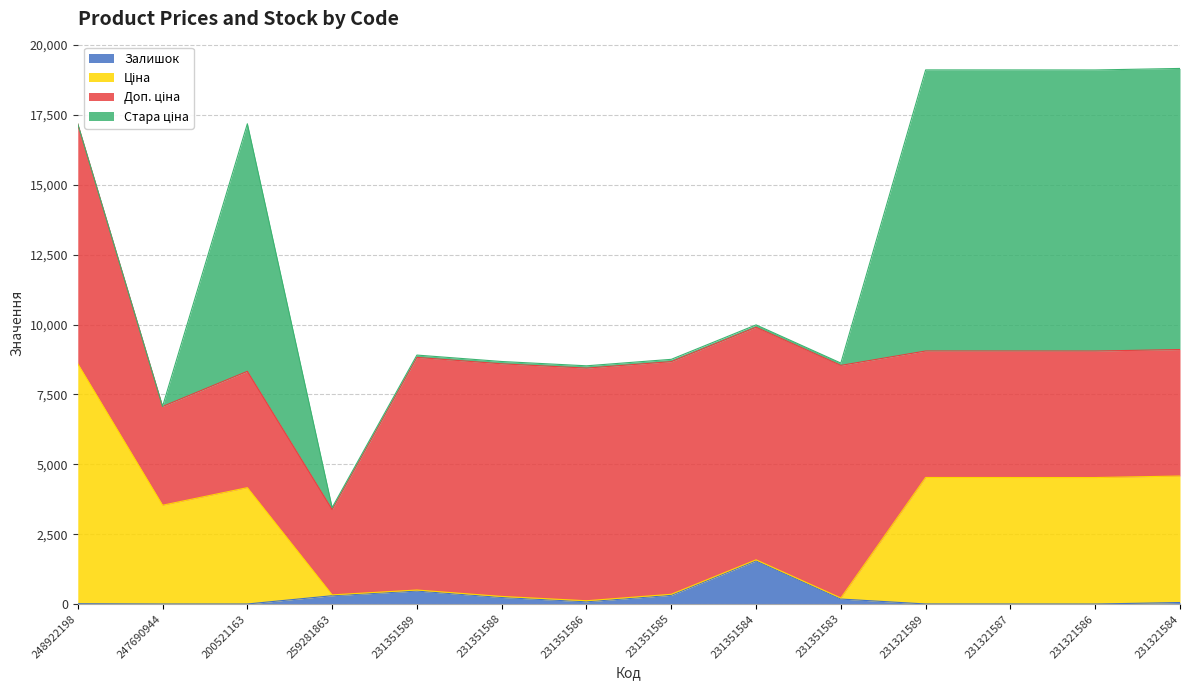

What position from the left is 200521163?

3